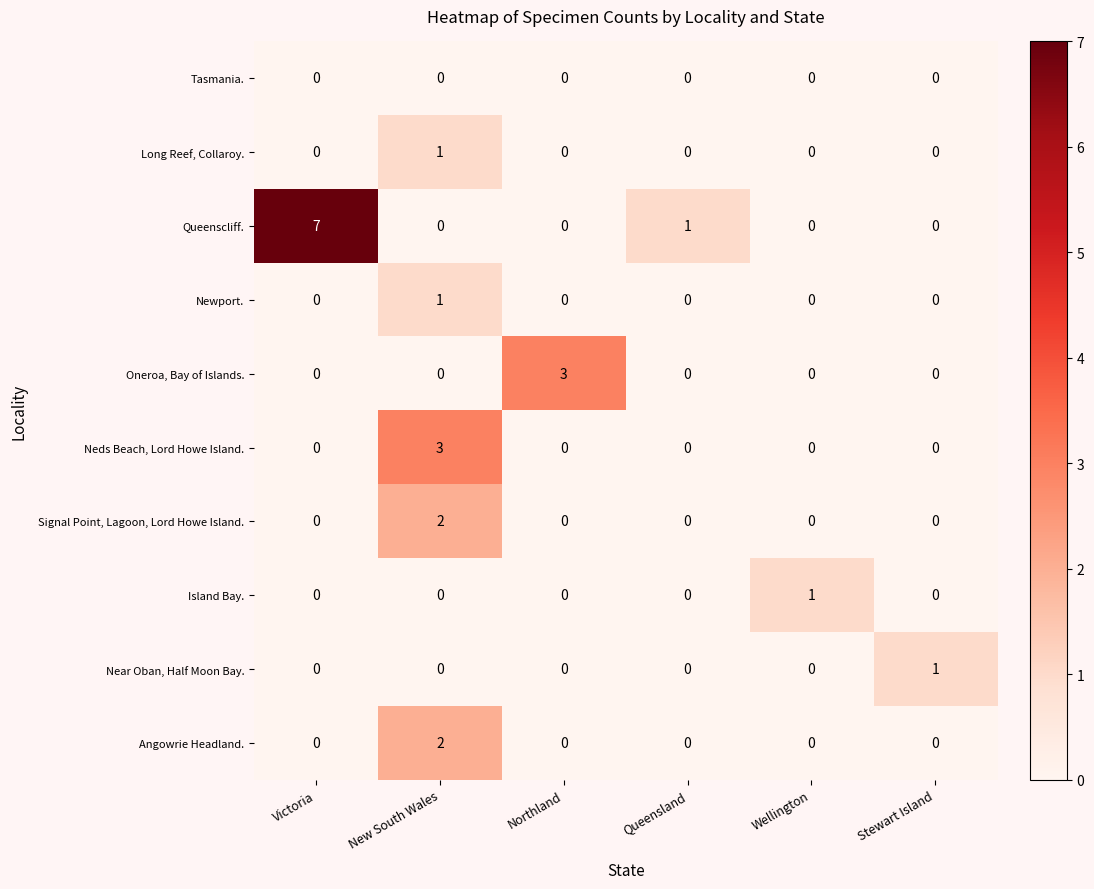

Between Northland and Queensland, which series saw the biggest shift?

Oneroa, Bay of Islands.